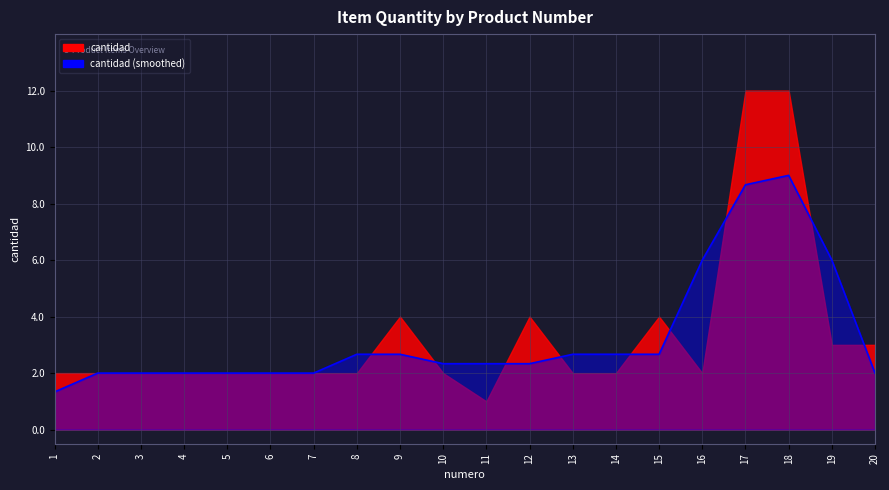

Read the value at 6.

2